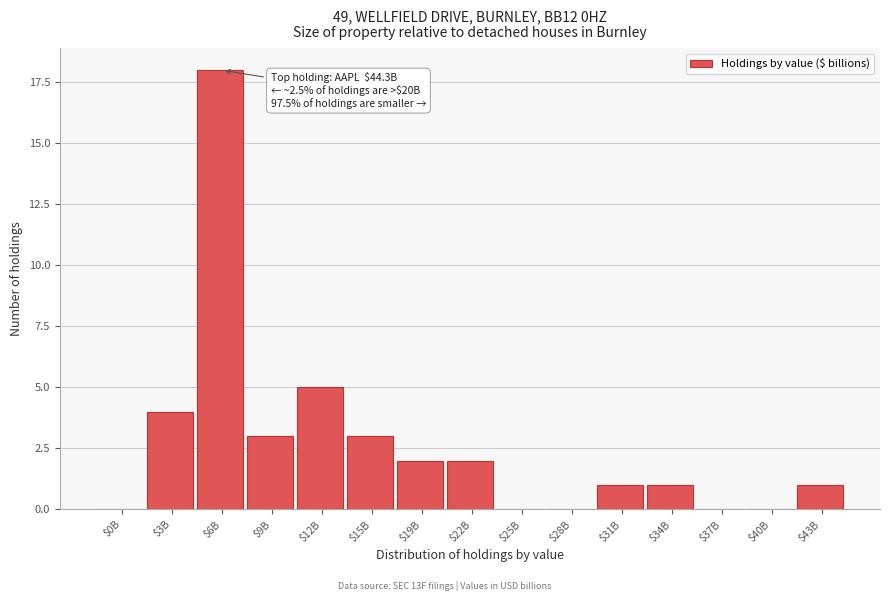

What is the maximum value shown in the chart?

18